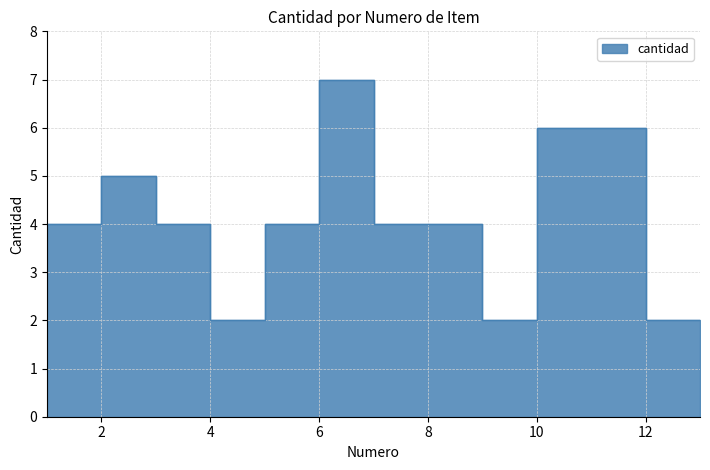

Between 1 and 12, which is larger?

1